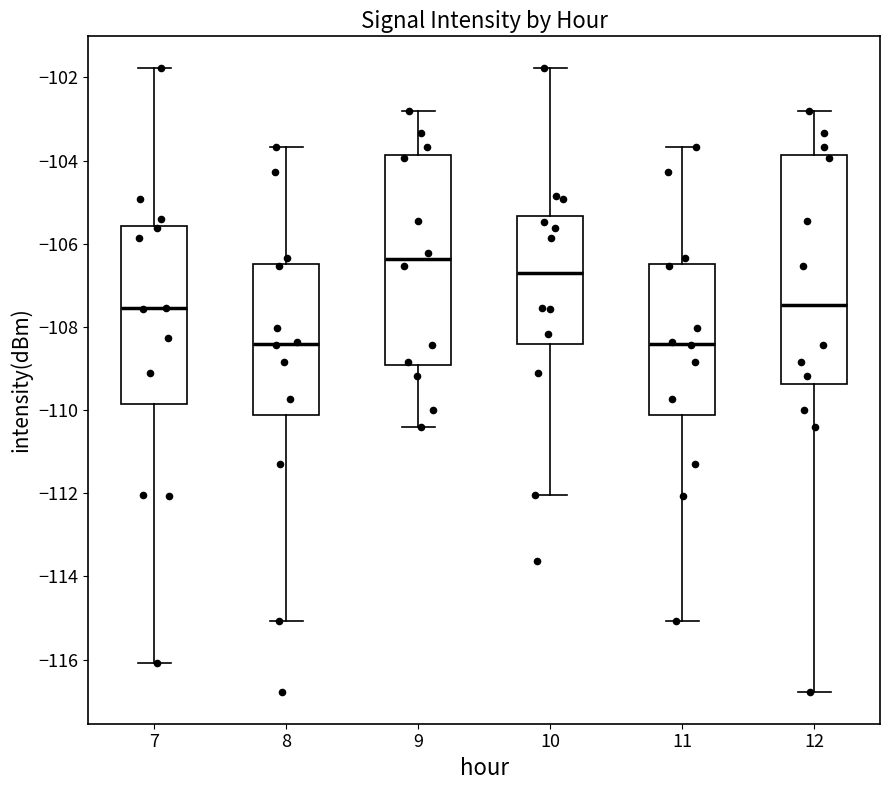

Where does the median line of the box at x = 8 sit on the y-axis? The values are not printed on the chart, so give them approximately, as read against the axis.

-108.4